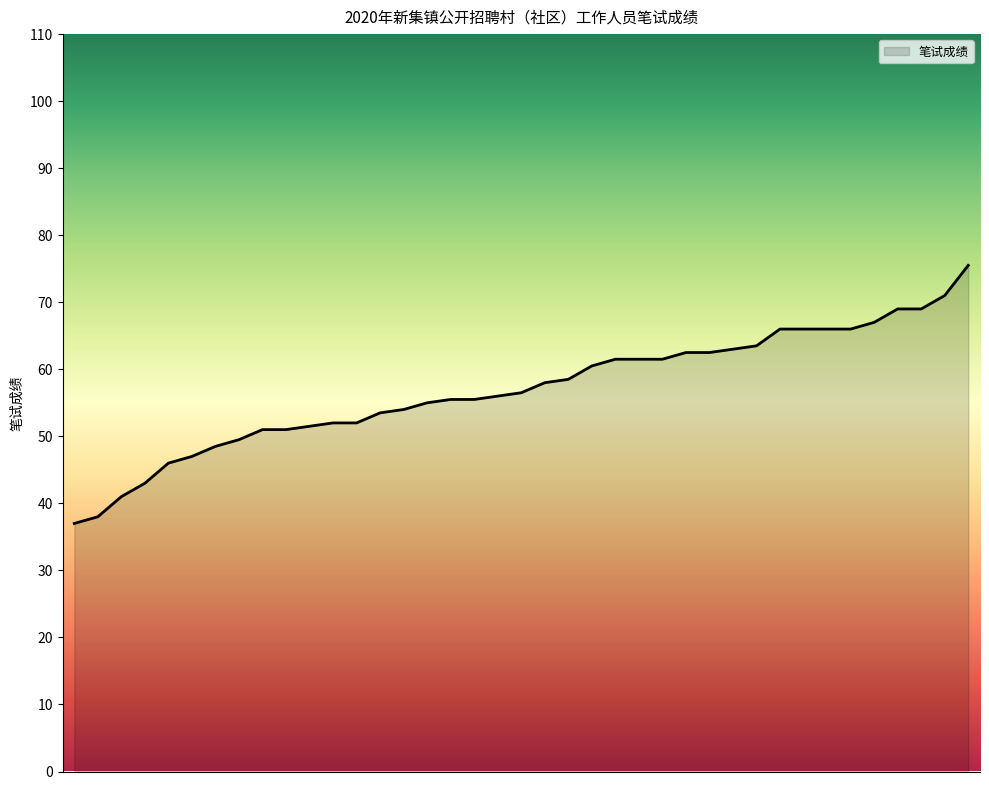

What is the difference between the maximum and minimum values?

38.5